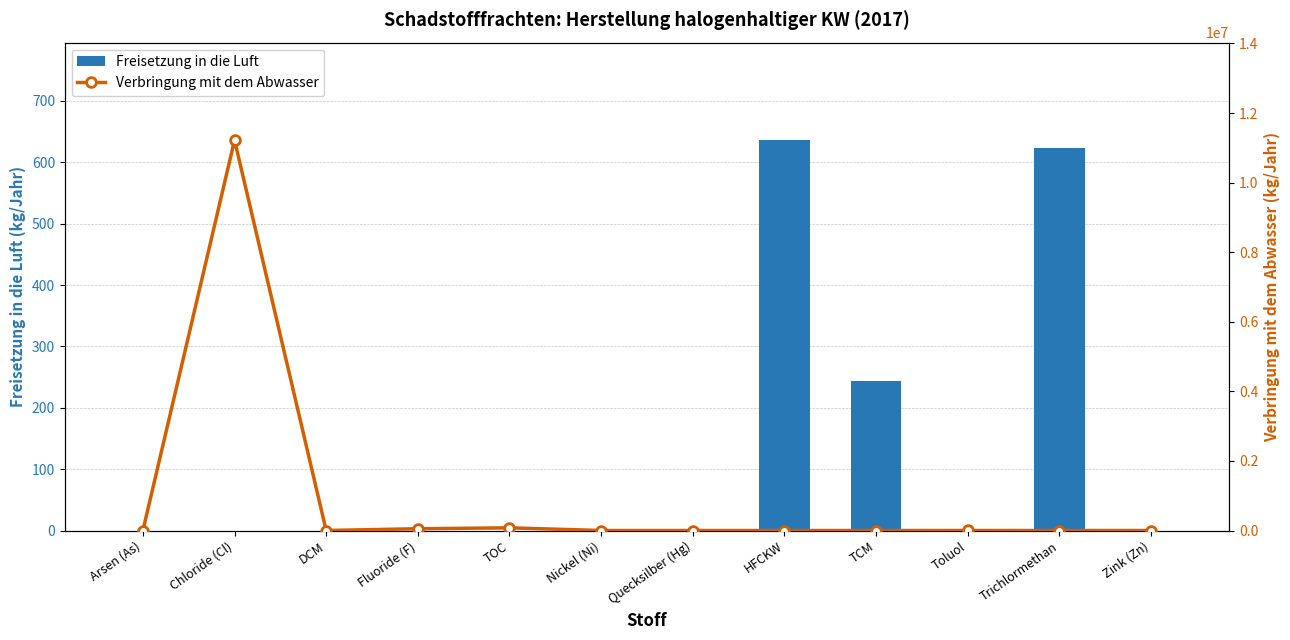

How many positive values does the Verbringung mit dem Abwasser series have?

9